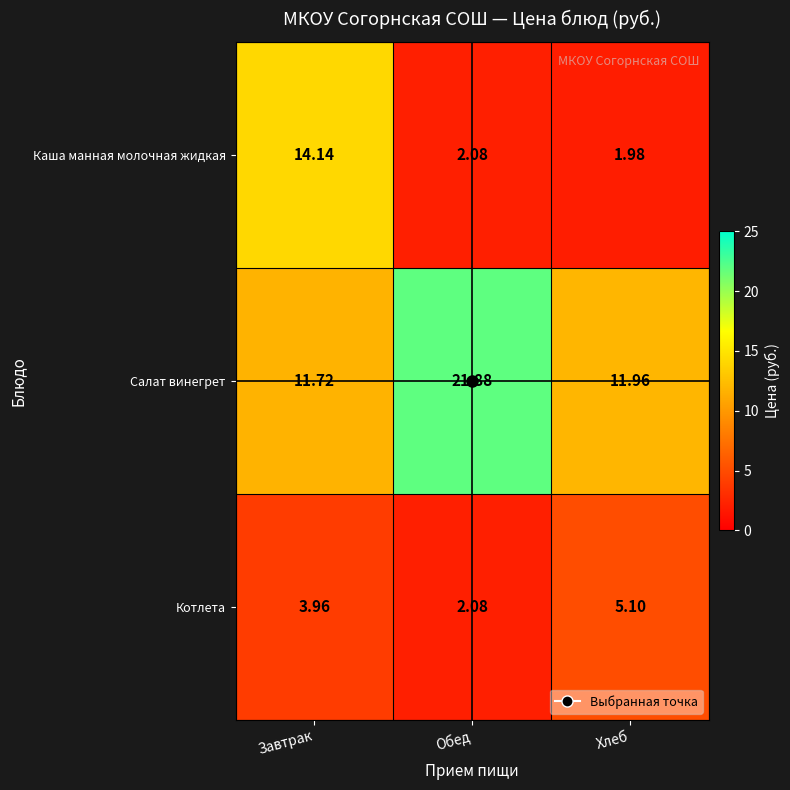

At which label does Котлета first exceed 3?

Завтрак